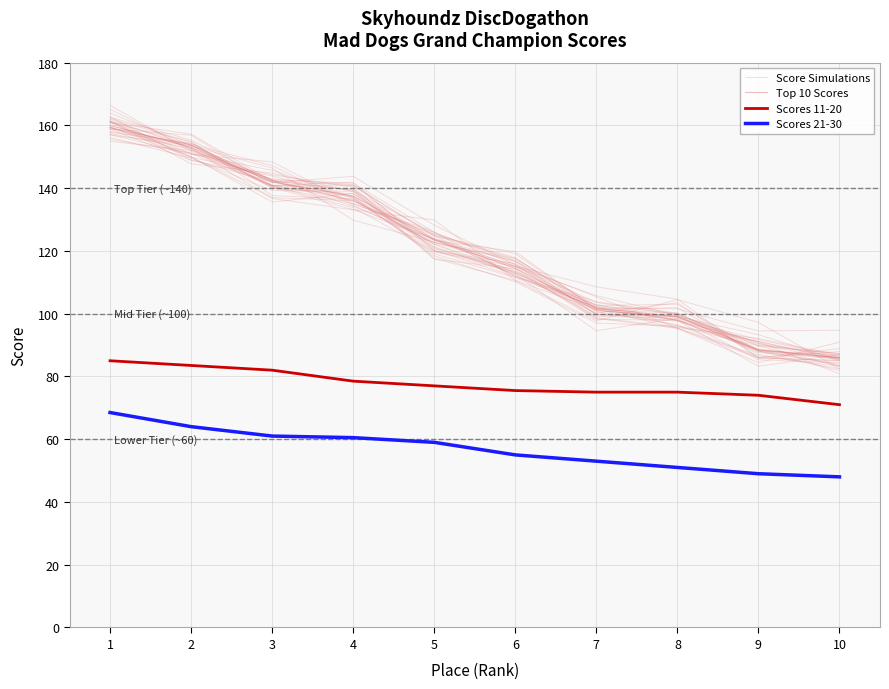

Count the number of categories in the chart.

10